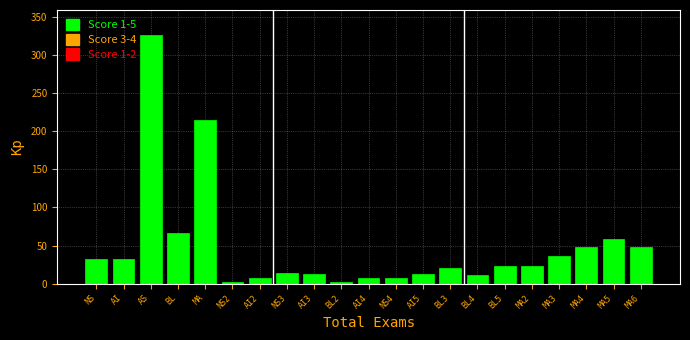

What is the maximum value shown in the chart?

326